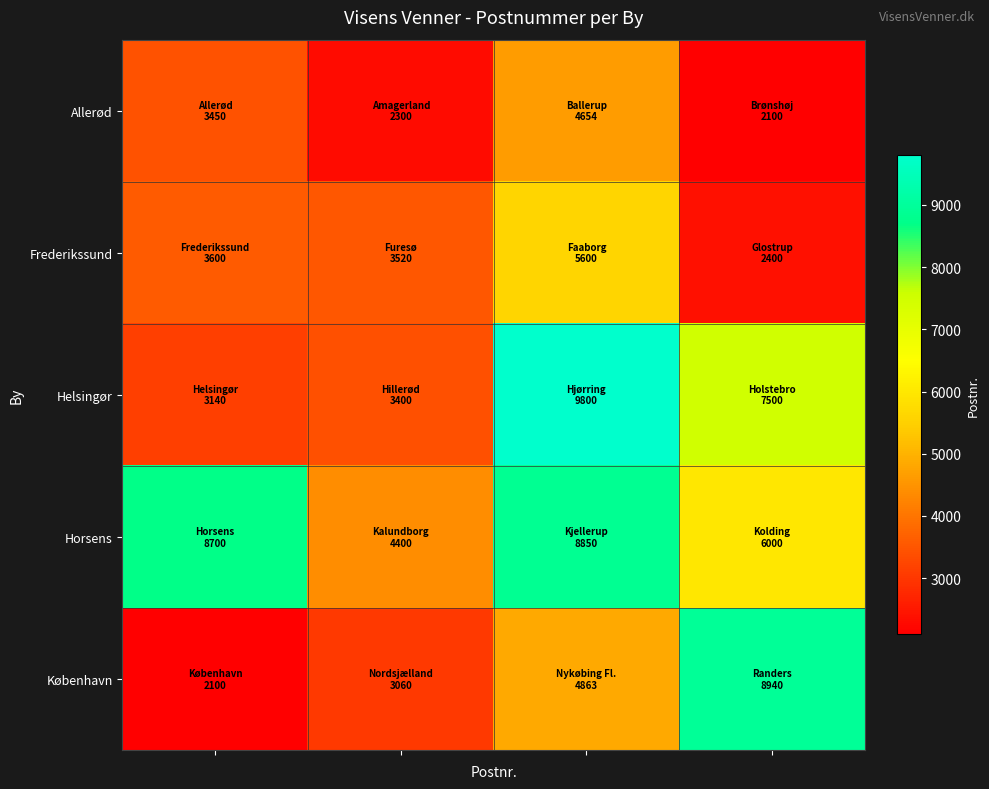

List the series in order of their peak value, lowest first.

Allerød, Frederikssund, Horsens, København, Helsingør